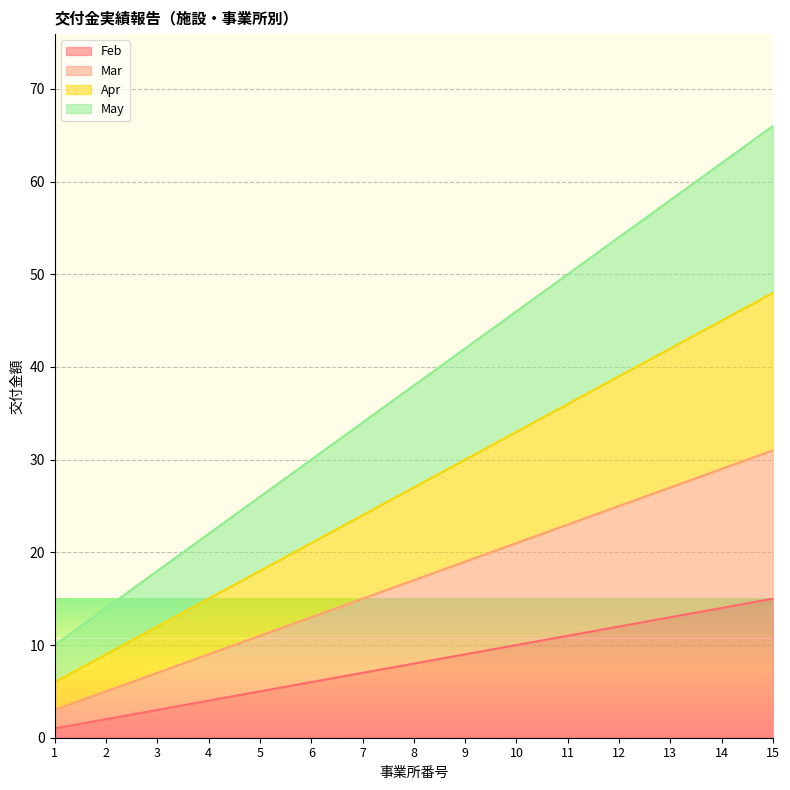

What is the value of the Apr point at the 11th from the left?

36